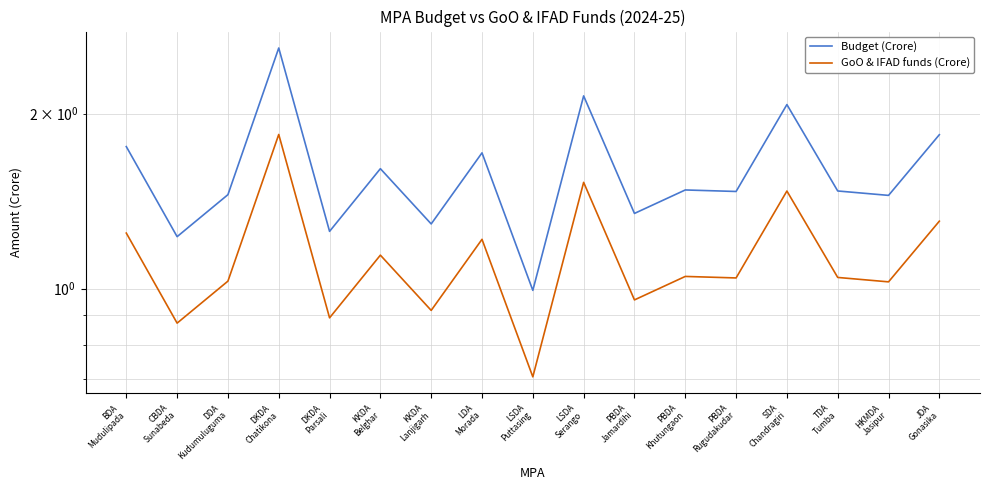

Which category has the highest value across all series?

DKDA
Chatikona